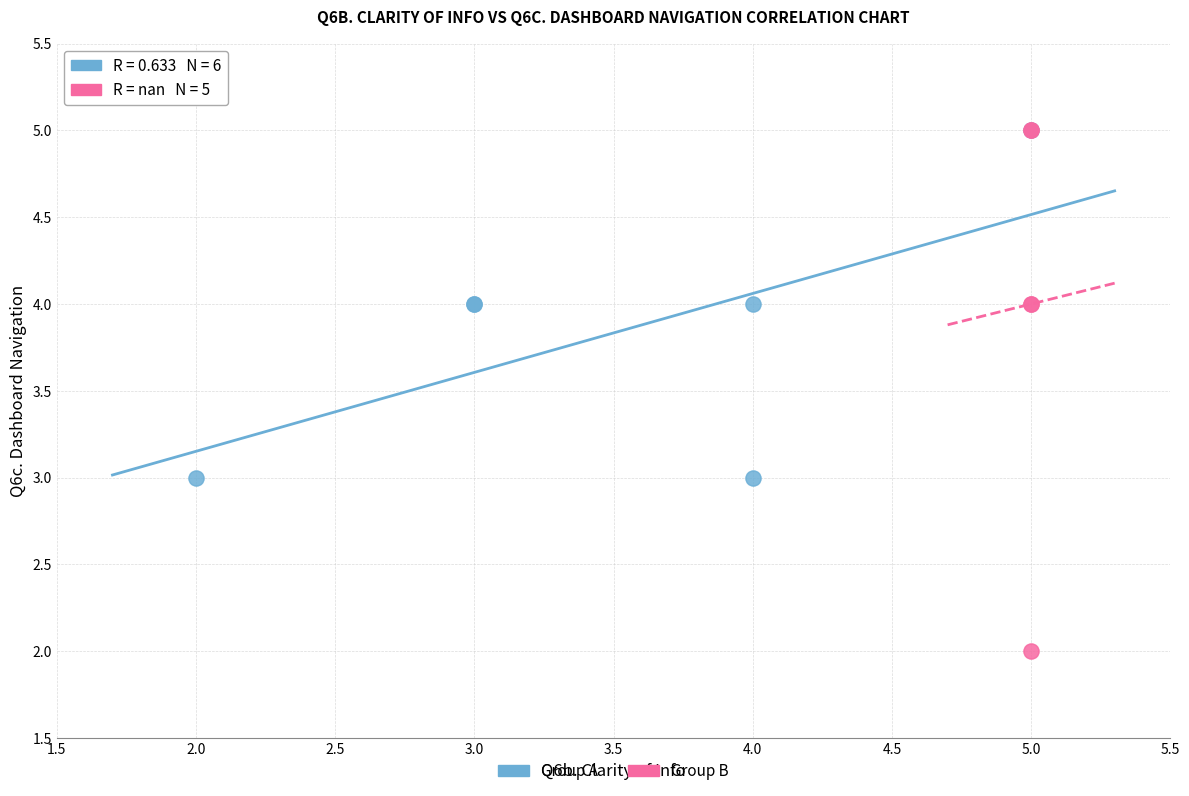

Which series contains the lowest Y value?

Group B